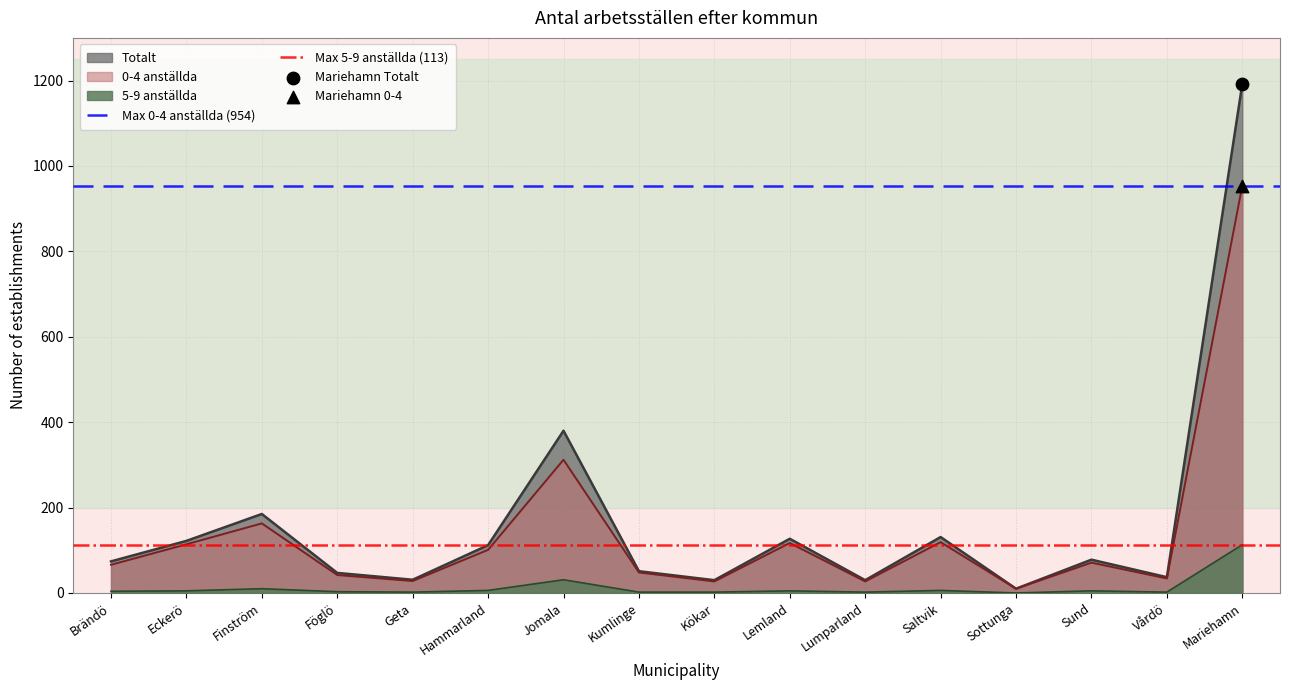

Which category has the highest value in the Totalt series?

Mariehamn